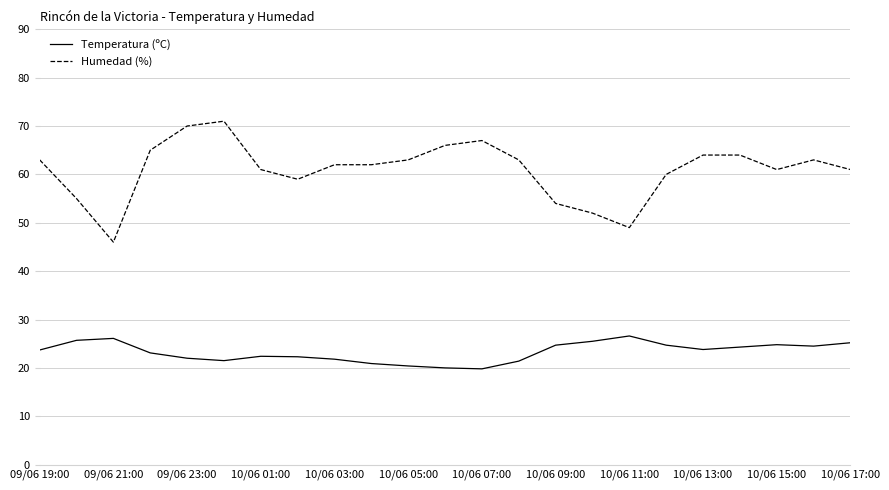

Which series has the largest range (max minus min)?

Humedad (%)